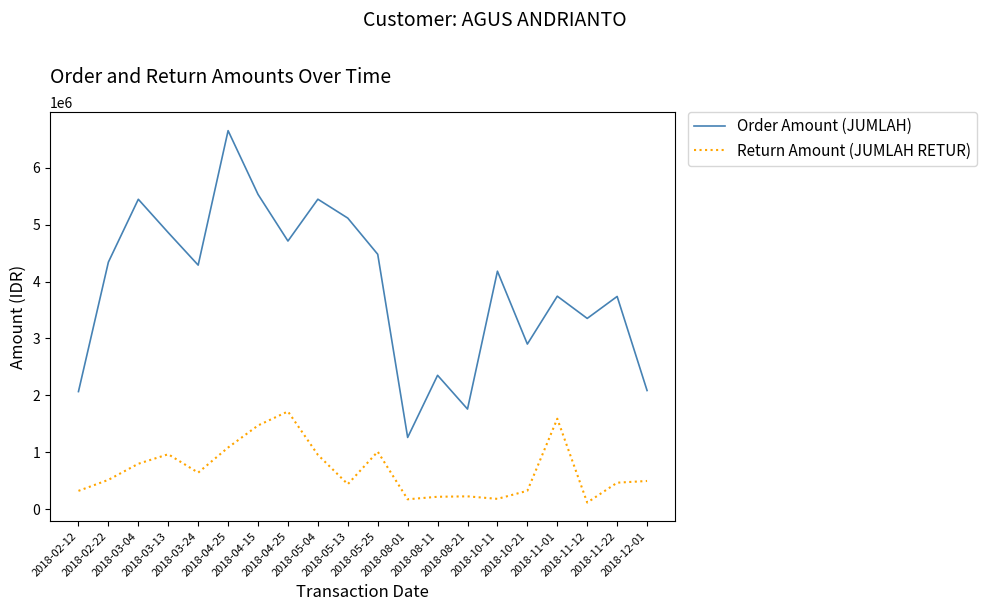

At which category does Order Amount (JUMLAH) reach its first local peak?

2018-03-04